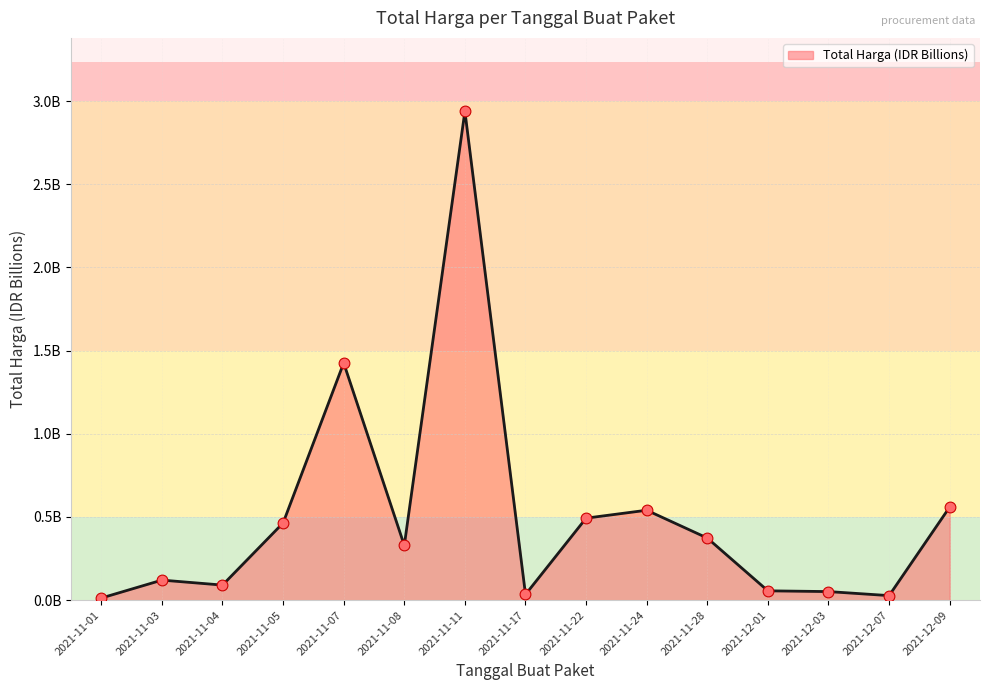

What is the change in value from 2021-11-11 to 2021-12-09?

-2.4